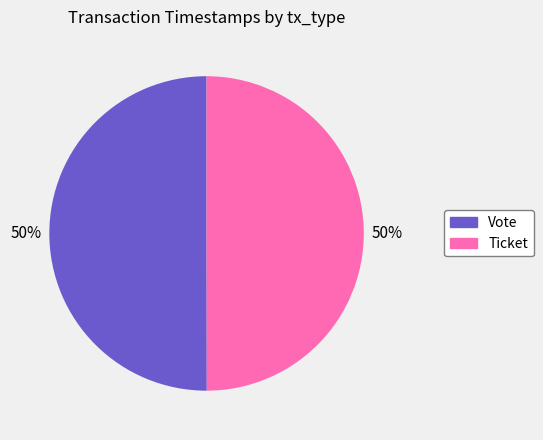

To the nearest percent, what is the average slice percentage?

50%